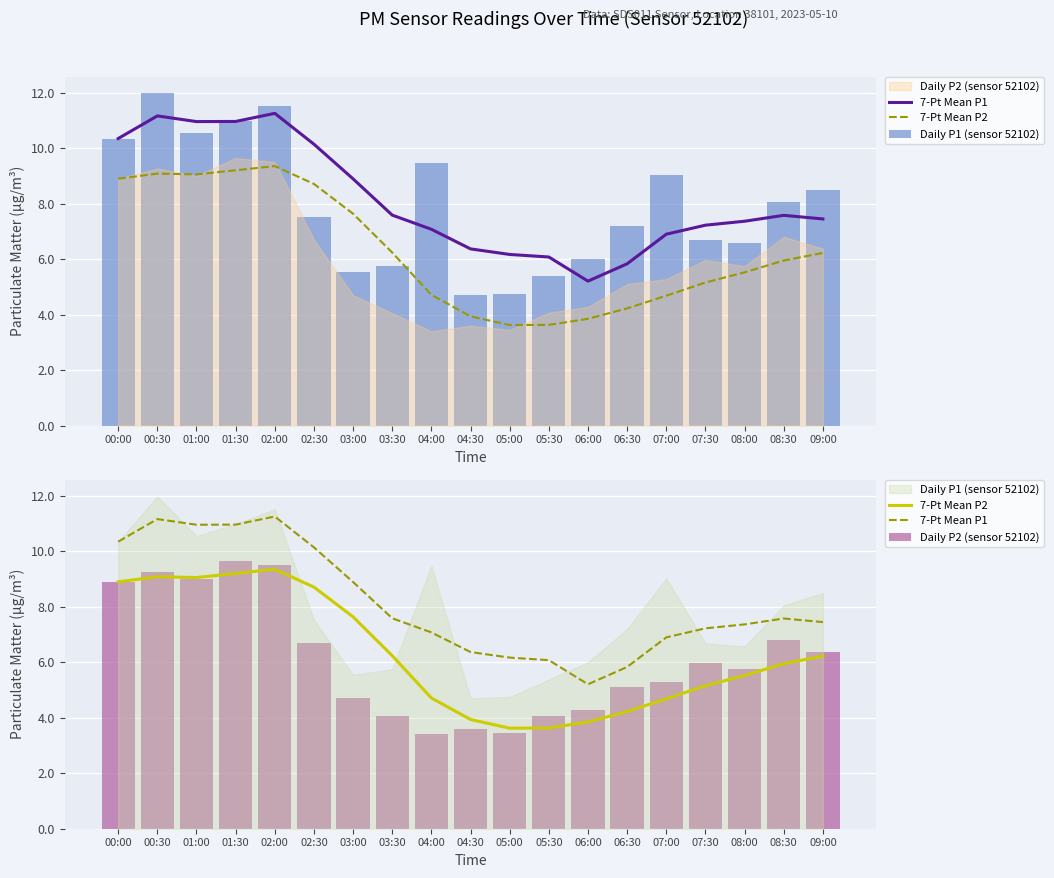

What is the label of the 17th bar from the left?

08:00